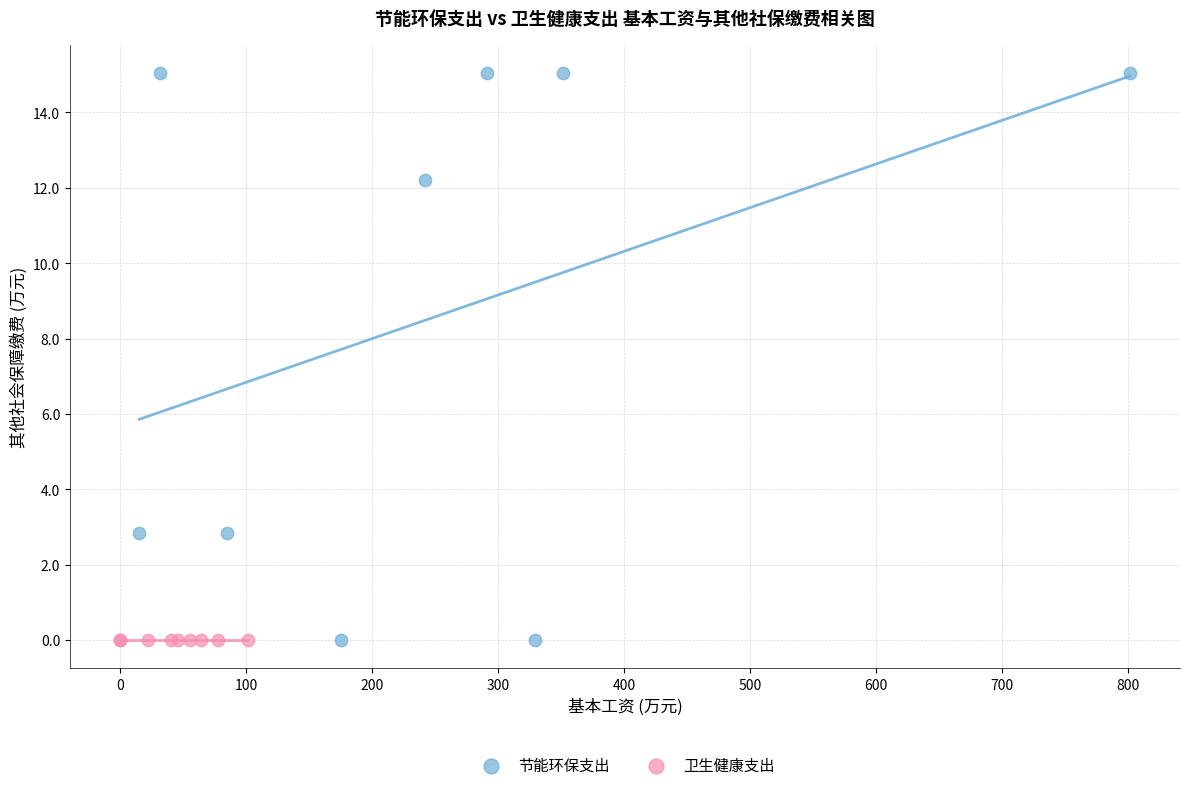

Which series reaches the maximum Y coordinate?

节能环保支出